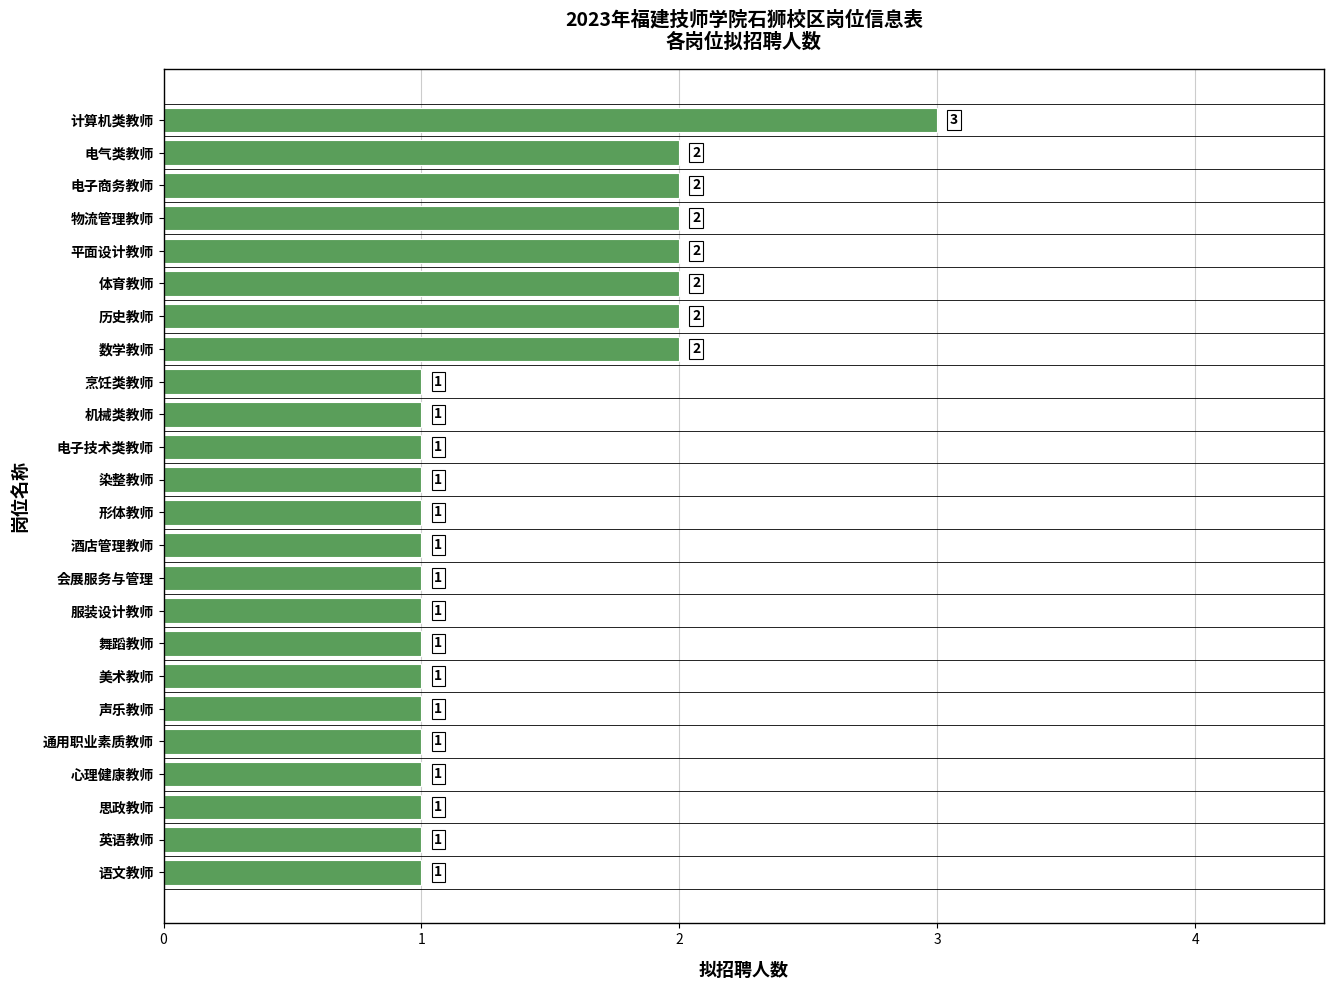

How many series are shown in this chart?

1